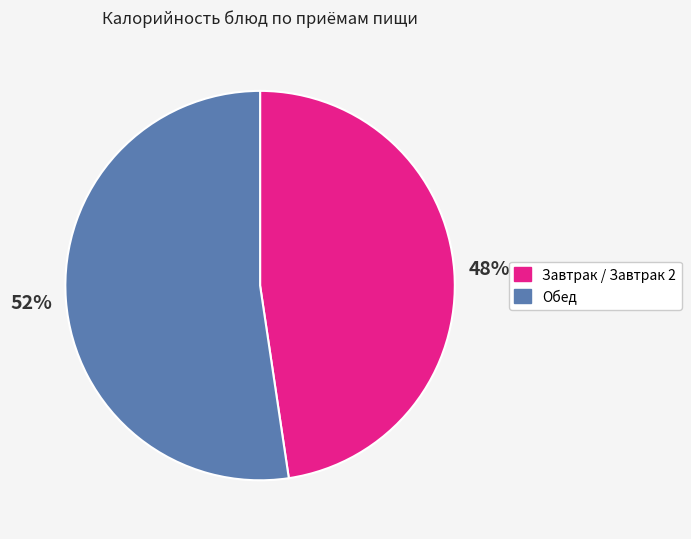

Is there a majority slice in this chart?

Yes